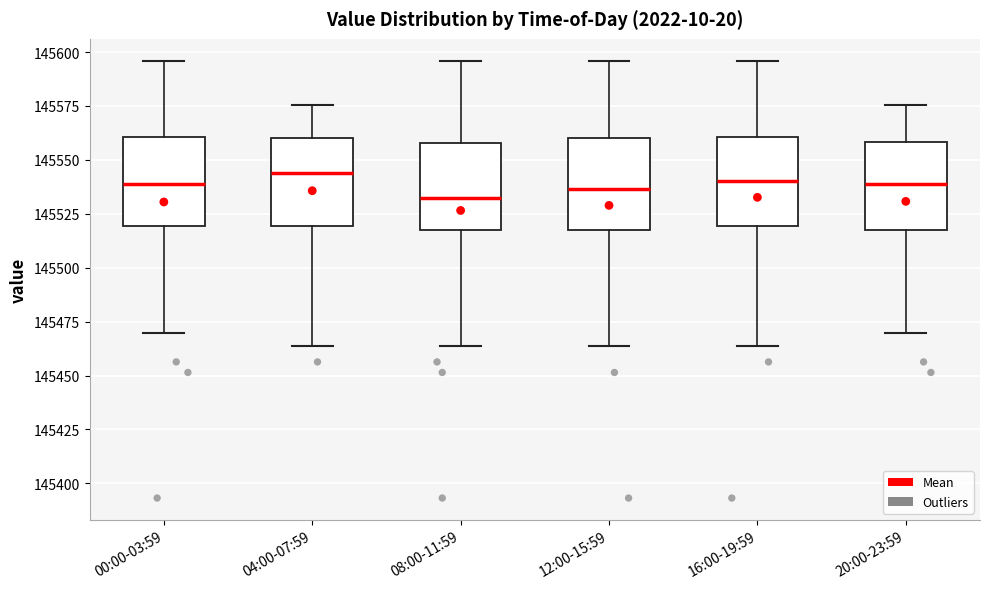

Where is the lower edge of the box for 04:00-07:59 on the y-axis? The values are not printed on the chart, so give them approximately, as read against the axis.

145520